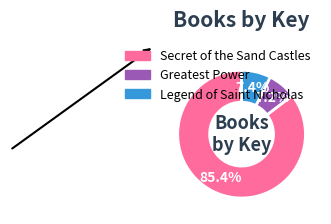

To the nearest percent, what is the difference between the Secret of the Sand Castles and Legend of Saint Nicholas slice percentages?

78%